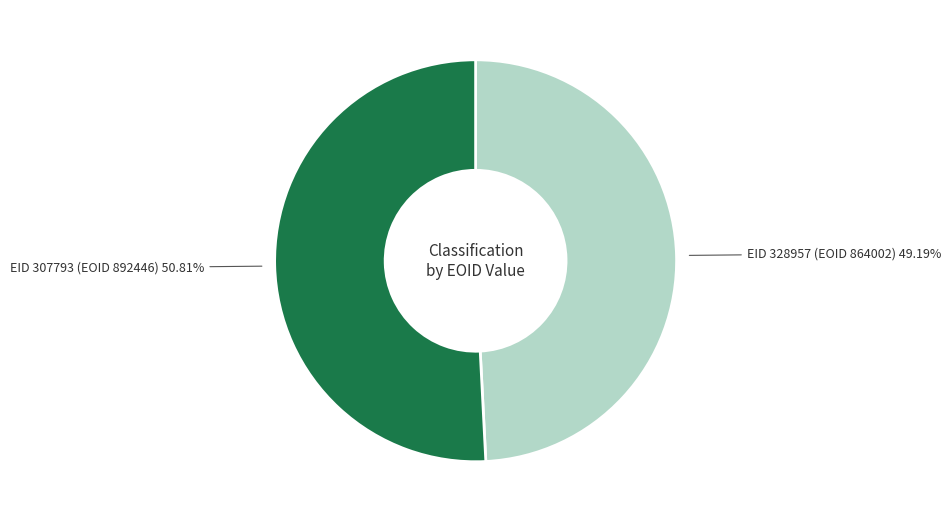

Combined, what portion of the pie is EID 328957 (EOID 864002) and EID 307793 (EOID 892446)?

100.0%